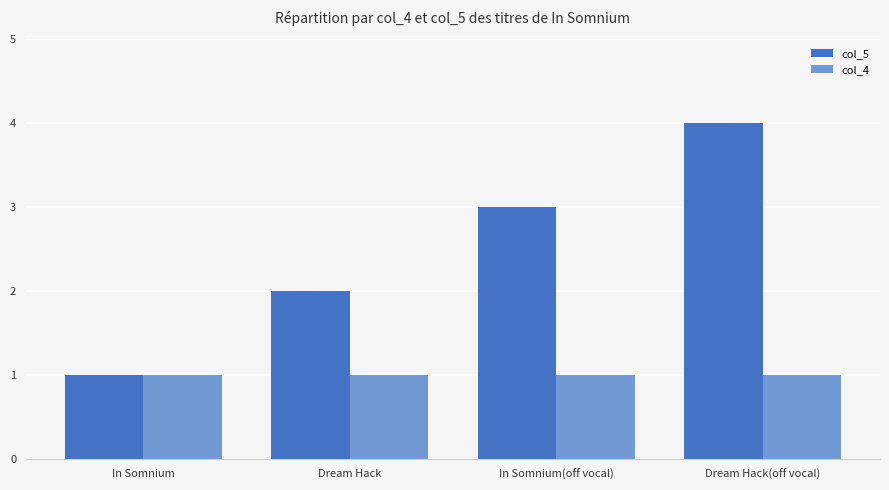

At which label does col_5 reach its minimum?

In Somnium